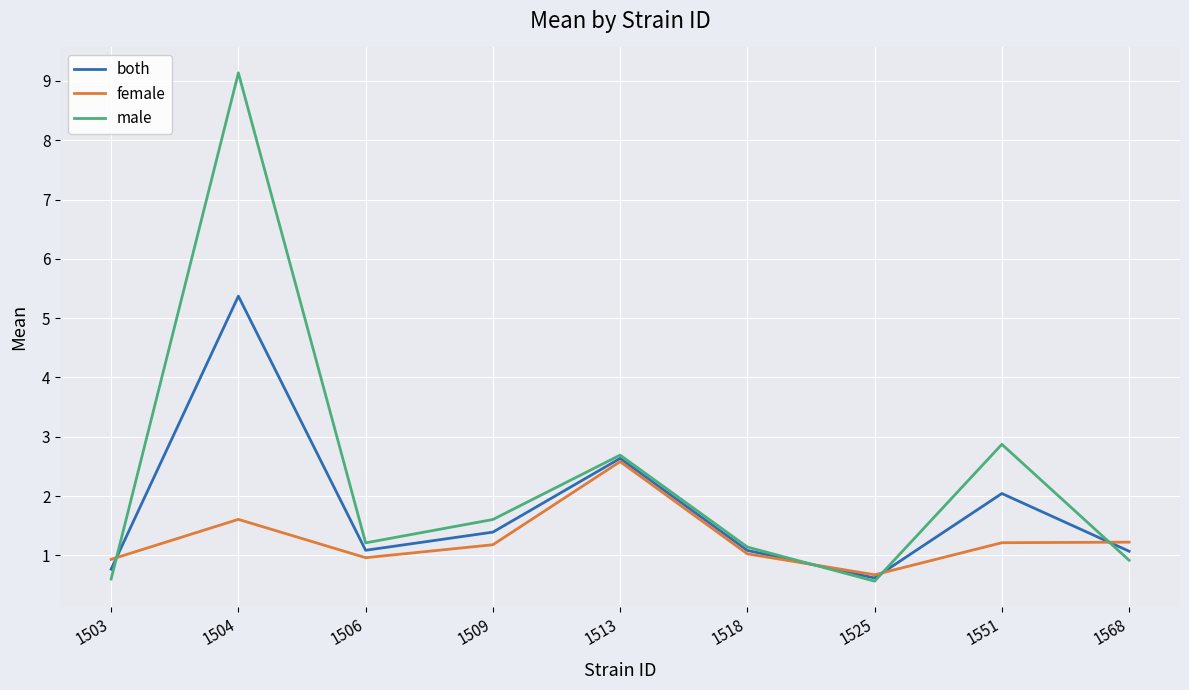

Rank the series by their average value, from lowest to highest.

female, both, male